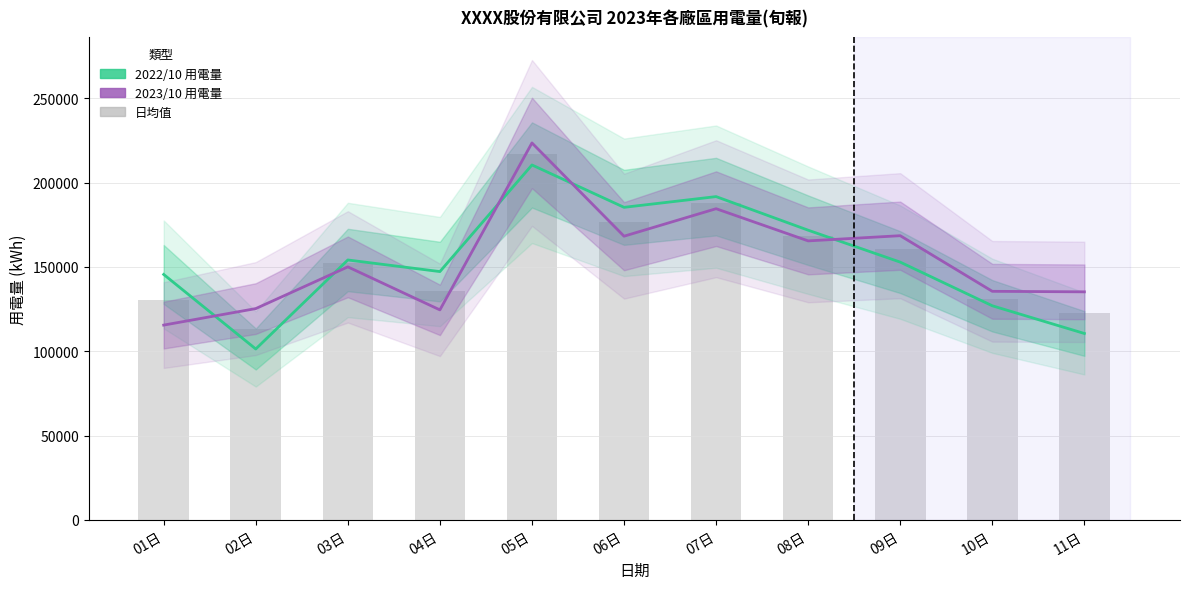

The value of 日均值 at 07日 is 332226.4. True or false?

False